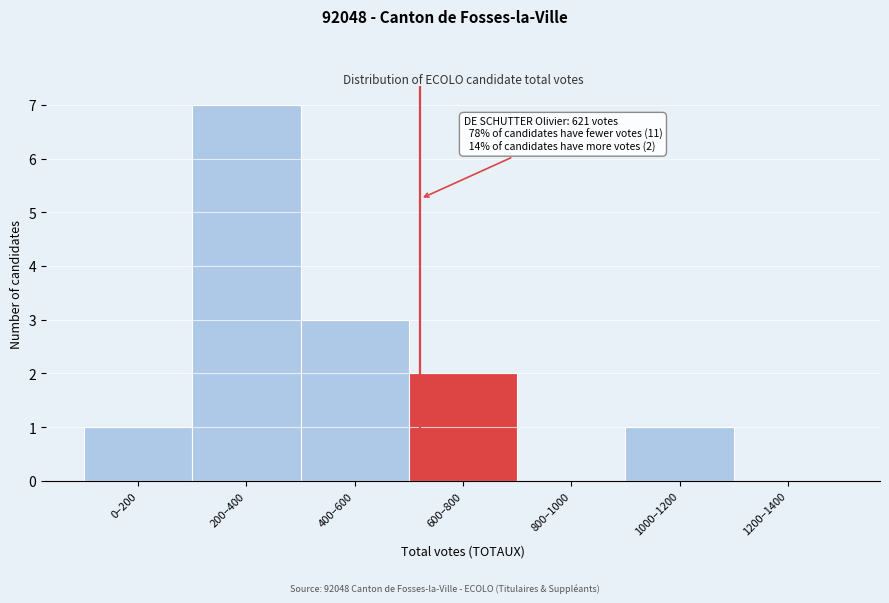

Reading right to left, transcribe all the data shown in this chart.

1200–1400=0	1000–1200=1	800–1000=0	600–800=2	400–600=3	200–400=7	0–200=1